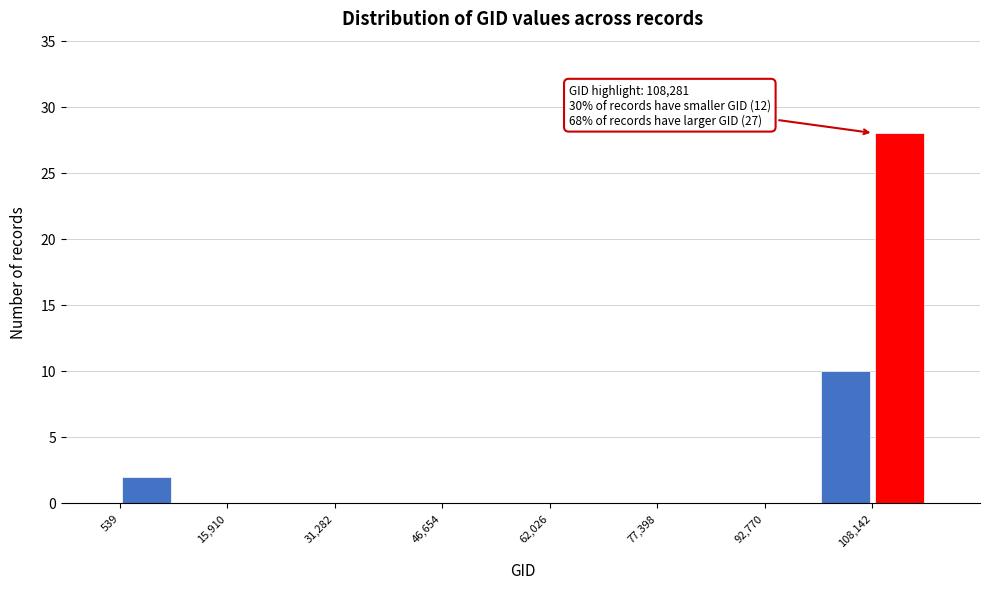

Around what value on the x-axis is the tallest bar? Give the approximate position of its centre, as read against the axis.

112000